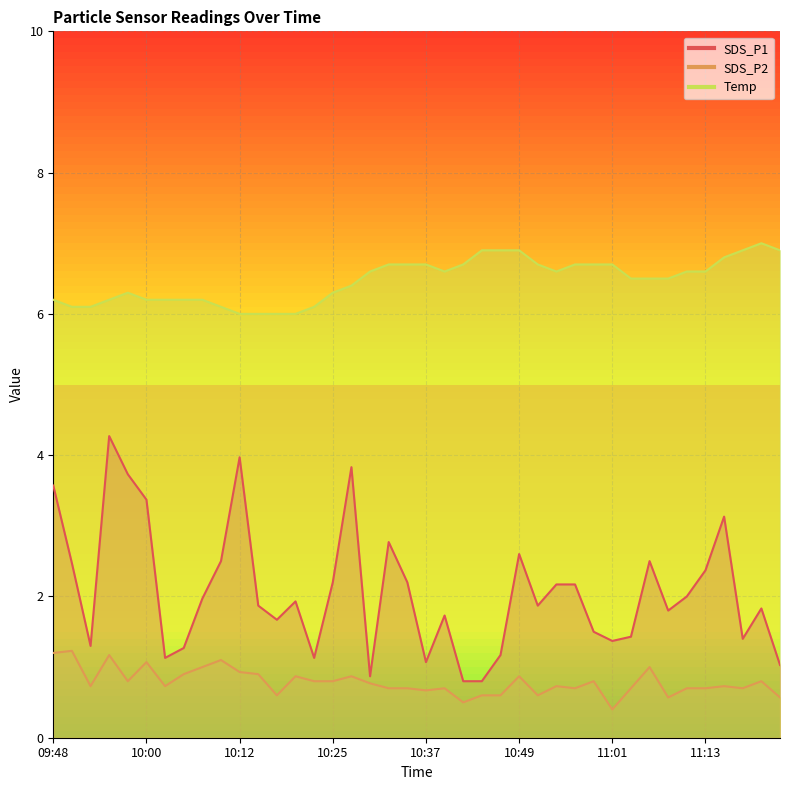

What is the maximum value shown in the chart?

7.0